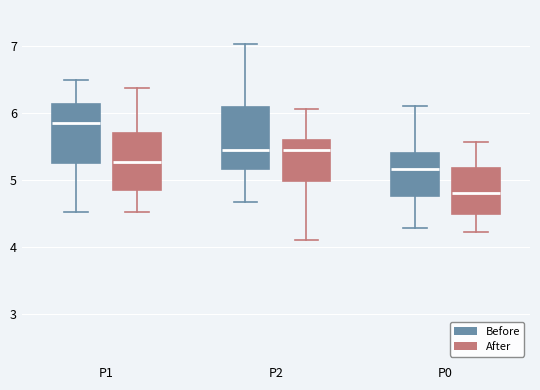

Reading left to right, transcribe this box plot: for each box, give where its median line is, the range the box spans, and where its two whiskers end, as read against the y-axis. The values are not printed on the chart, so give them approximately, as read against the axis.

P1 (Before): median 5.9, box 5.3 to 6.1, whiskers 4.5 to 6.5
P1 (After): median 5.3, box 4.9 to 5.7, whiskers 4.5 to 6.4
P2 (Before): median 5.5, box 5.2 to 6.1, whiskers 4.7 to 7.0
P2 (After): median 5.5, box 5.0 to 5.6, whiskers 4.1 to 6.1
P0 (Before): median 5.2, box 4.8 to 5.4, whiskers 4.3 to 6.1
P0 (After): median 4.8, box 4.5 to 5.2, whiskers 4.2 to 5.6